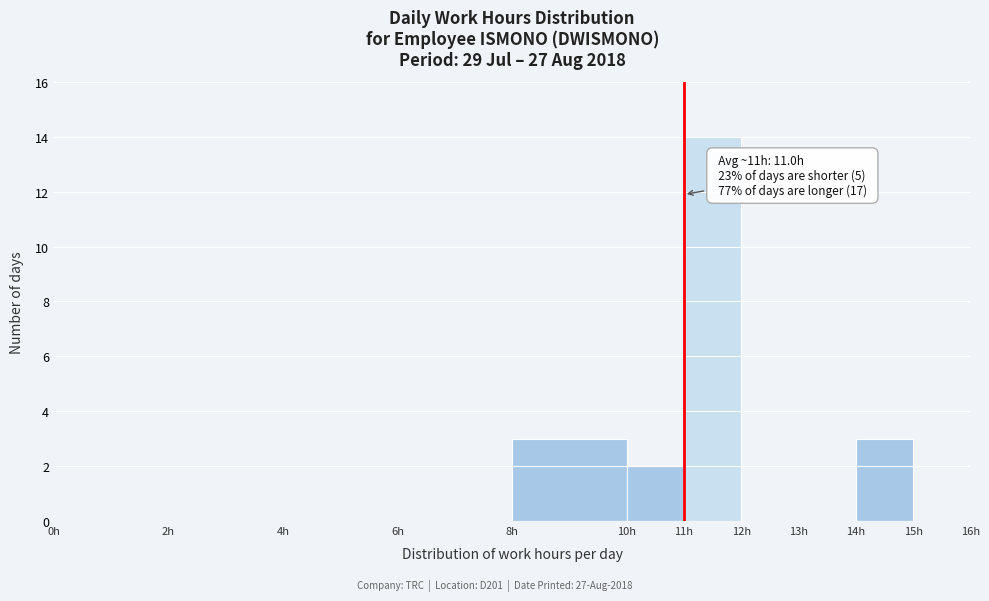

Over which range of the x-axis is the bar tallest?

11 to 12